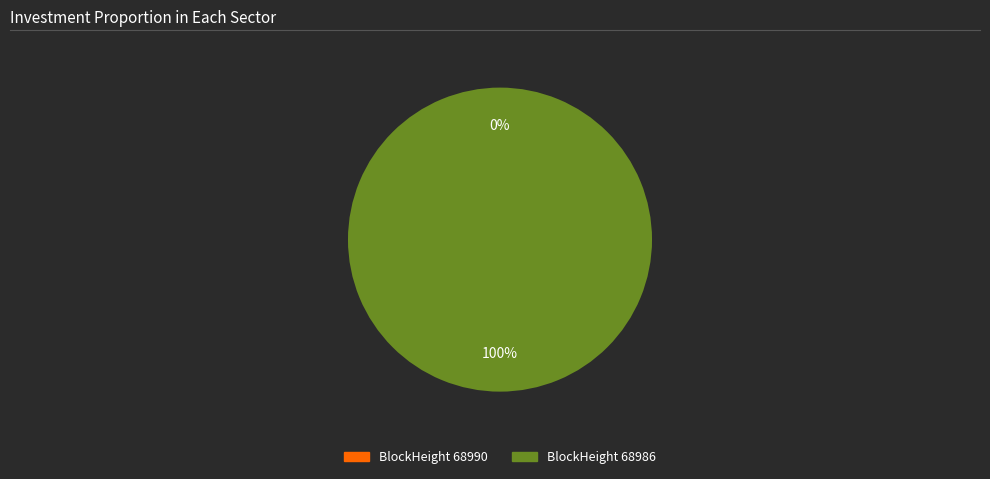

What is the smallest slice in the pie chart?

68990